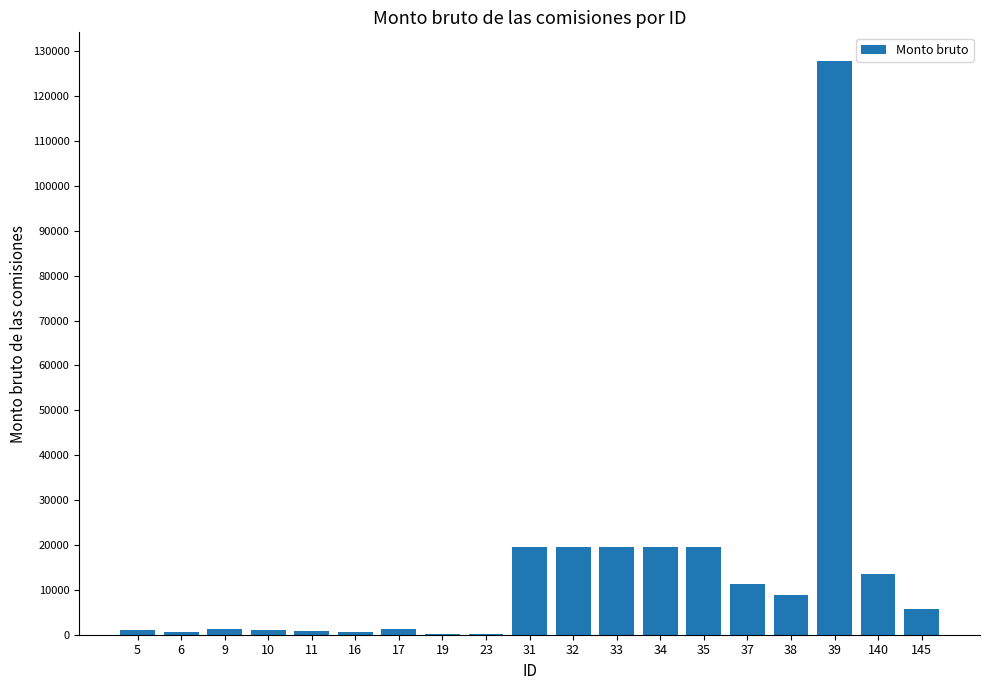

What is the ratio of the value at 16 to the value at 10?

0.5